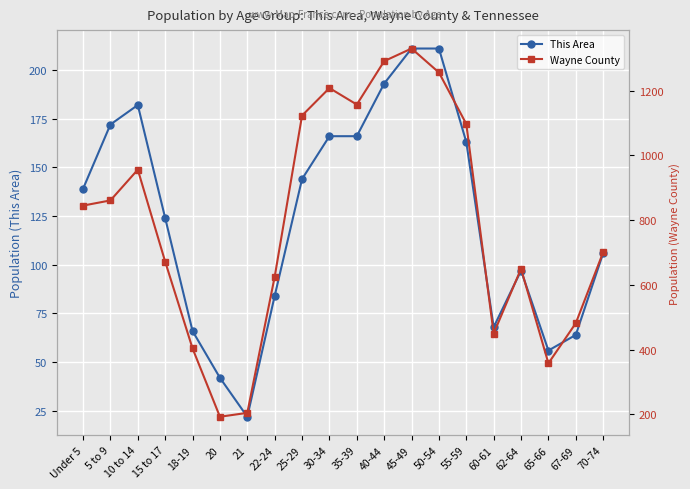

What position from the left is 40-44?

12